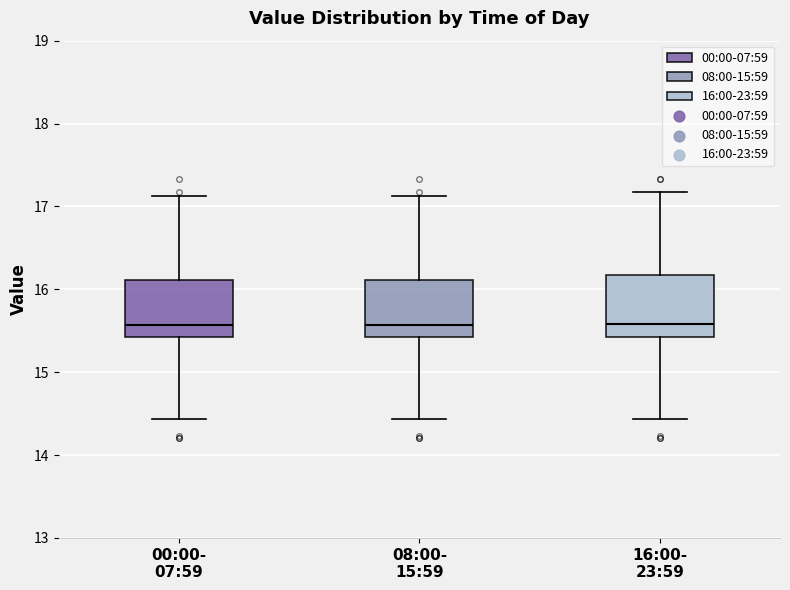

Where does the upper whisker of the box for 00:00- 07:59 end on the y-axis? The values are not printed on the chart, so give them approximately, as read against the axis.

17.1